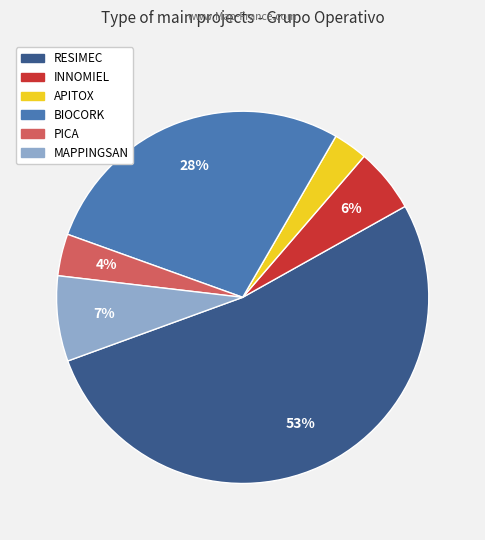

Is it true that BIOCORK is 28% of the pie?

True